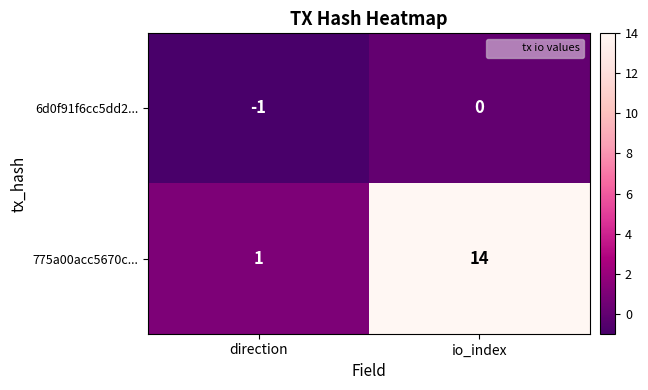

Which category has the highest value across all series?

io_index